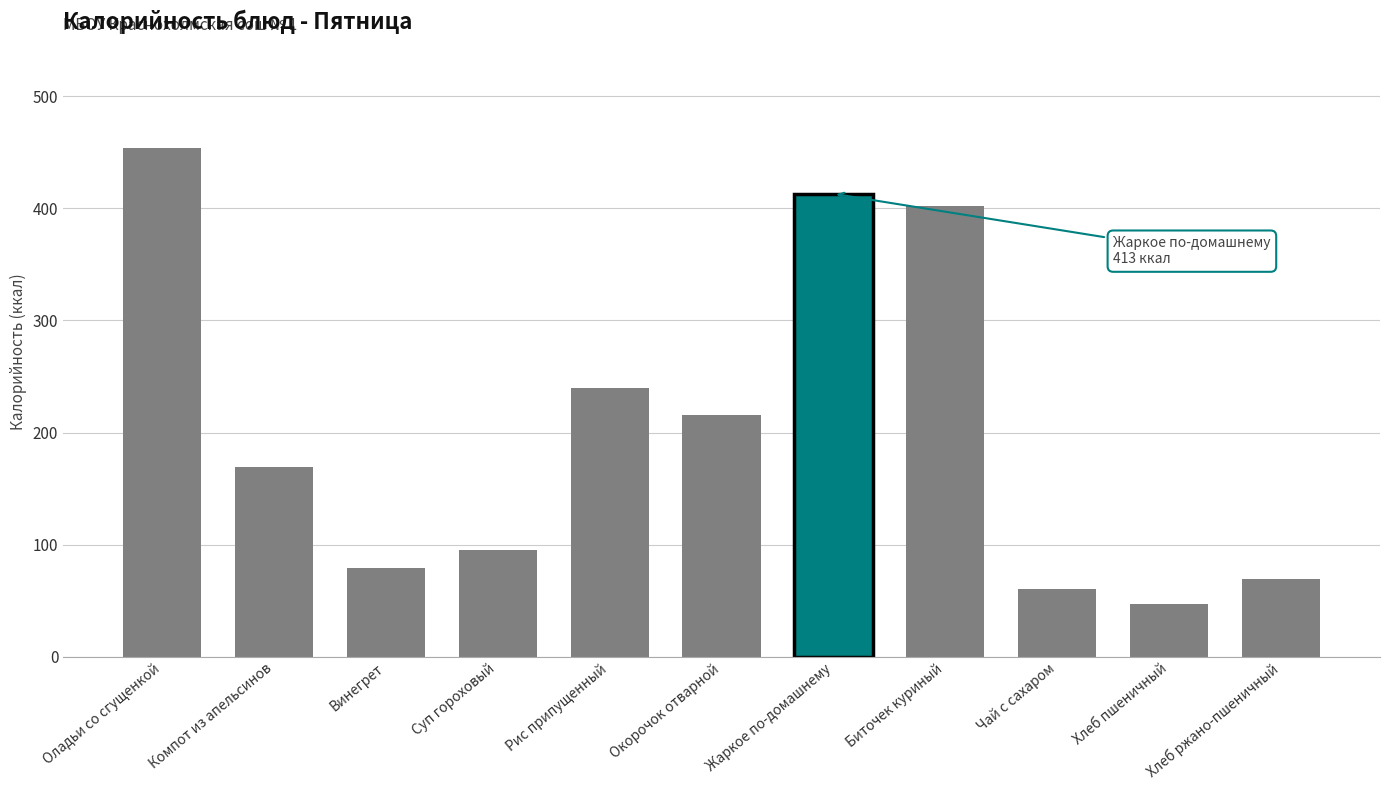

Which category has the highest value across all series?

Оладьи со сгущенкой